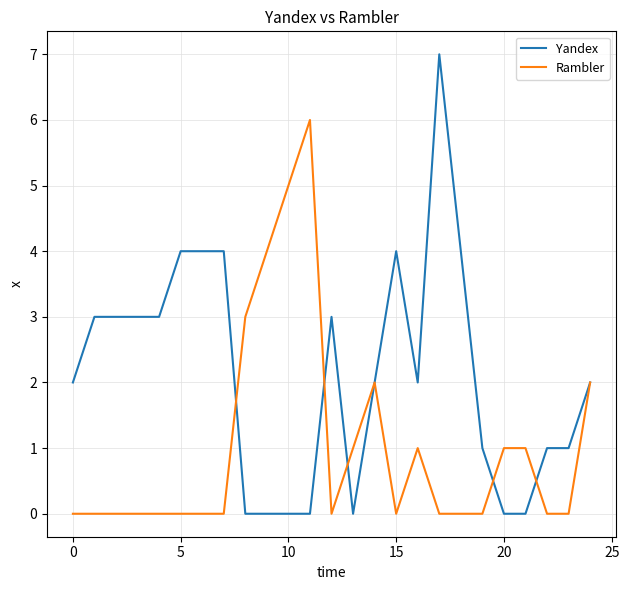

Which series has the largest total across all categories?

Yandex